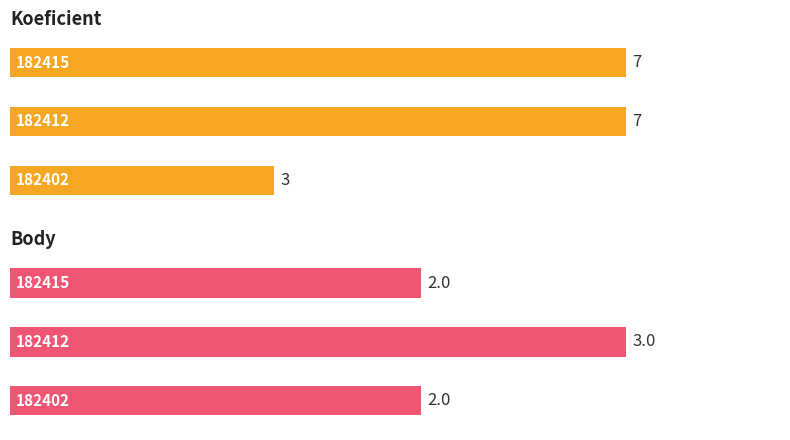

What is the sum of all Koeficient values?

17